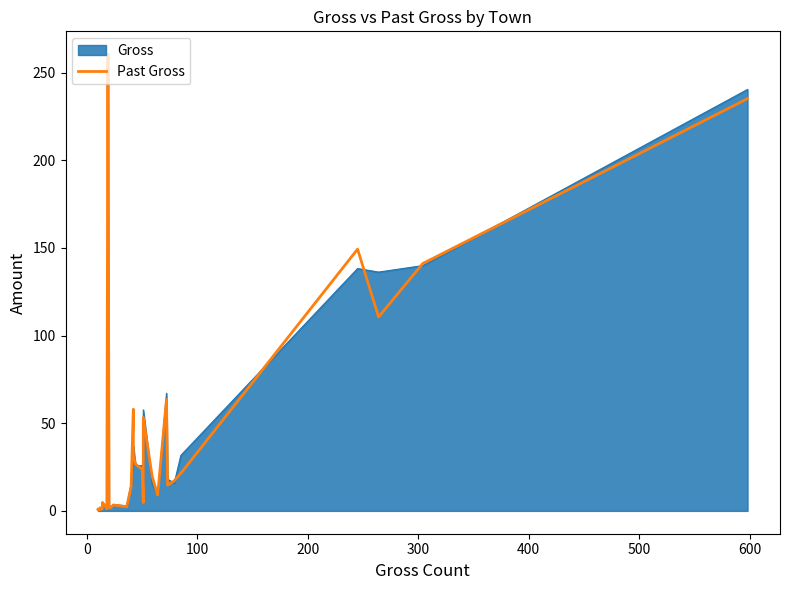

What is the label of the 8th point from the right?

22